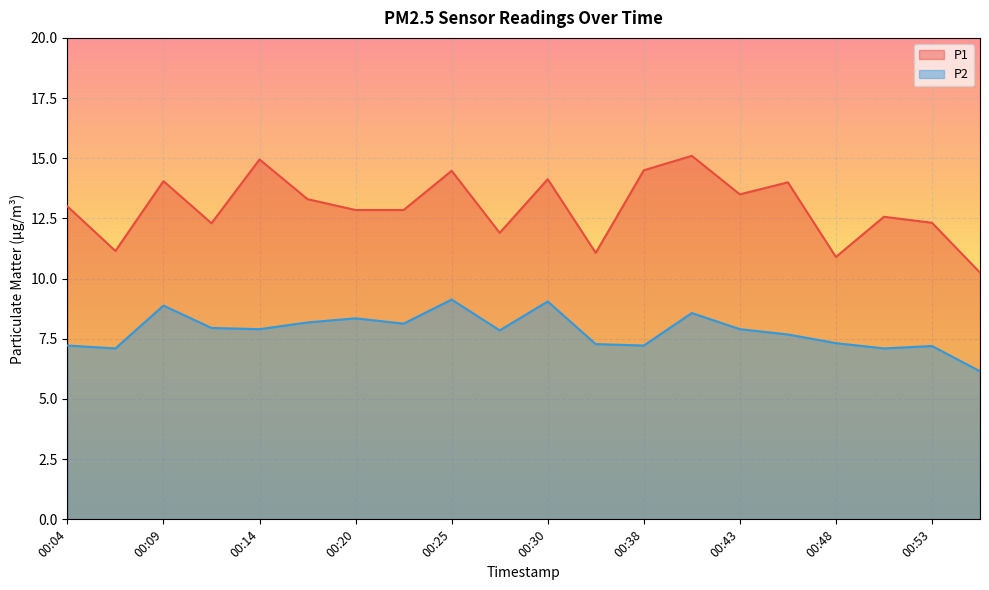

True or false: P2 has a value of 13.0 at 00:20.

False